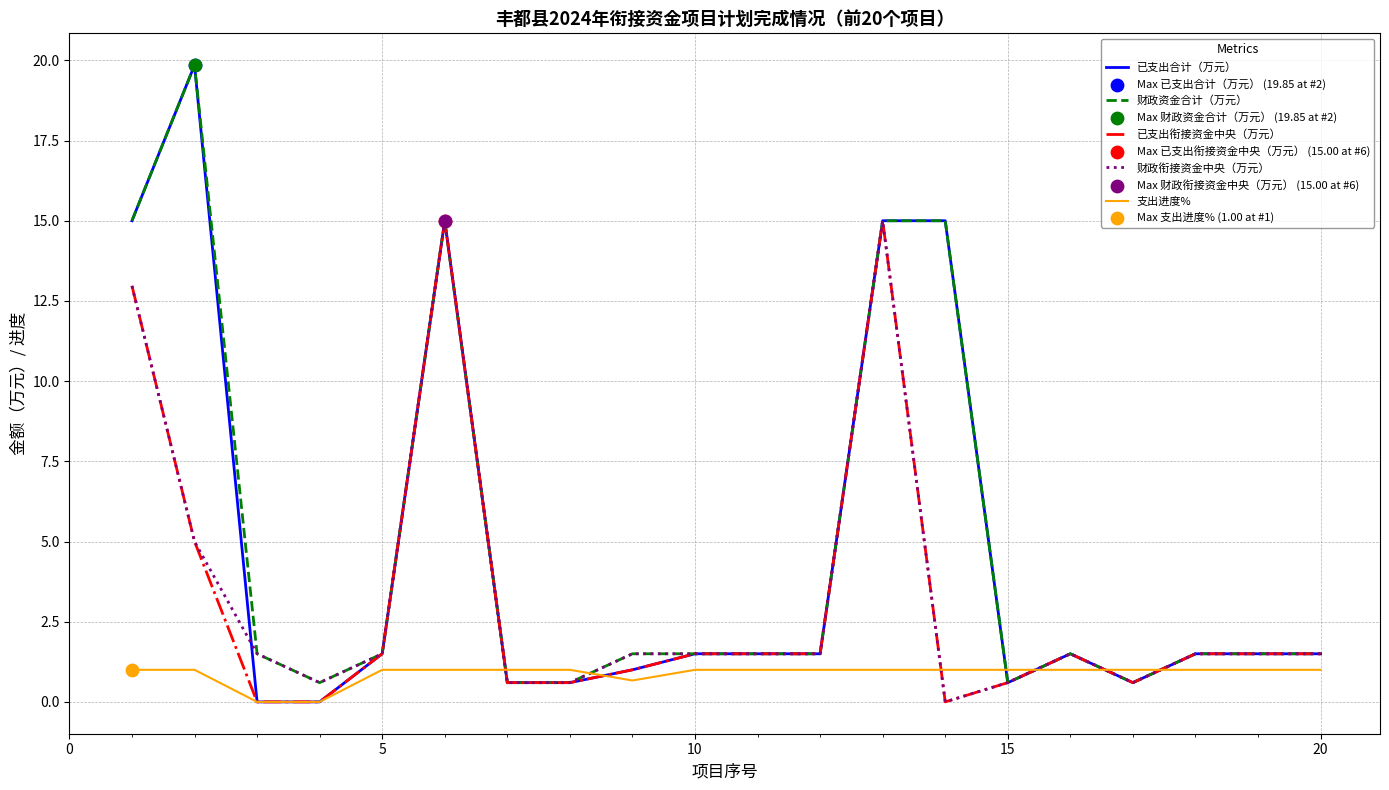

What is the maximum value for 已支出衔接资金中央（万元）?

15.0